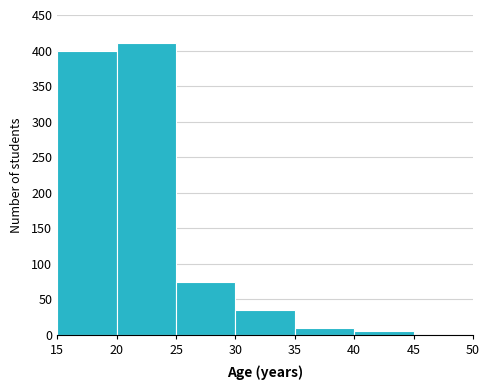

Reading left to right, list every bar in this chart as the range it spans on the x-axis followed by its height. The values are not printed on the chart, so give them approximately, as read against the axis.

15 to 20: 400
20 to 25: 410
25 to 30: 75
30 to 35: 35
35 to 40: 10
40 to 45: 5
45 to 50: 0